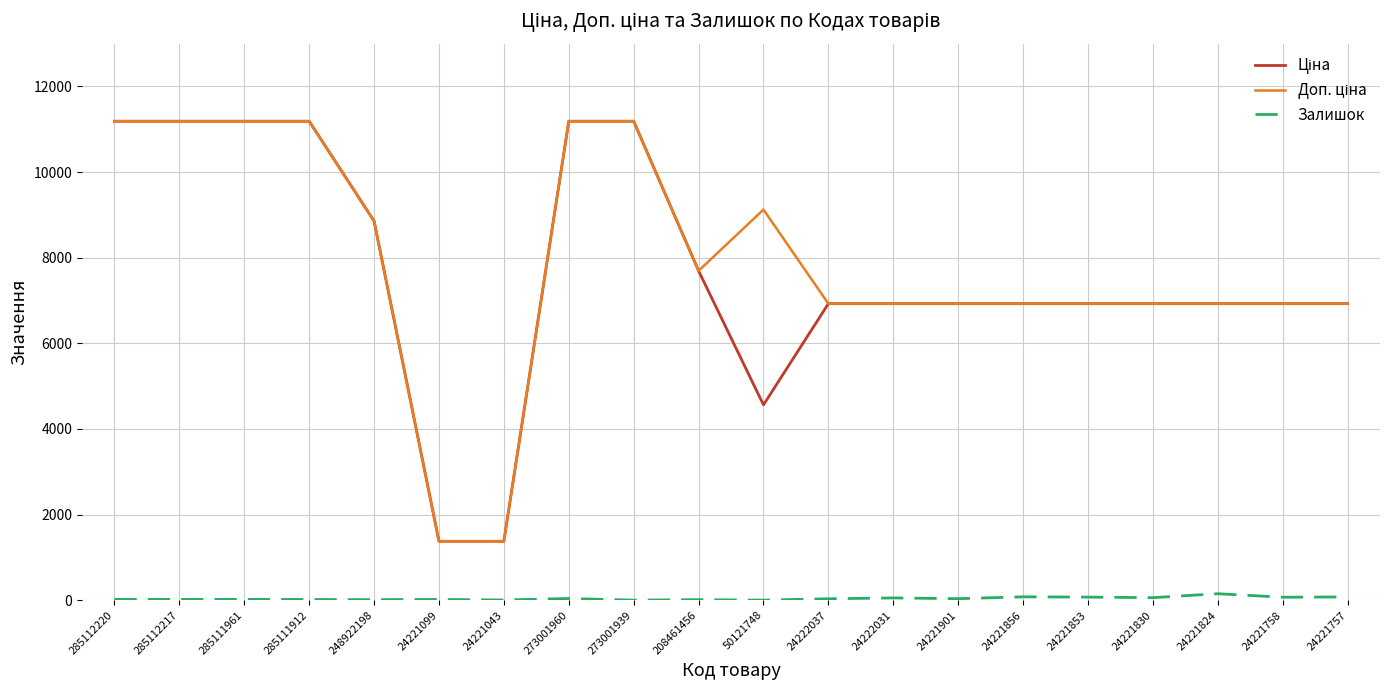

The value of Залишок at 50121748 is 0.0. True or false?

True